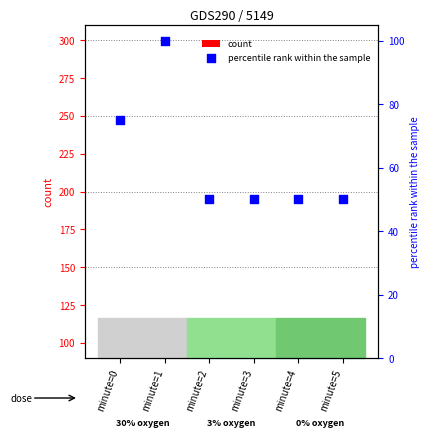

Is the value of count at minute=5 greater than the value of percentile rank within the sample at minute=1?

No